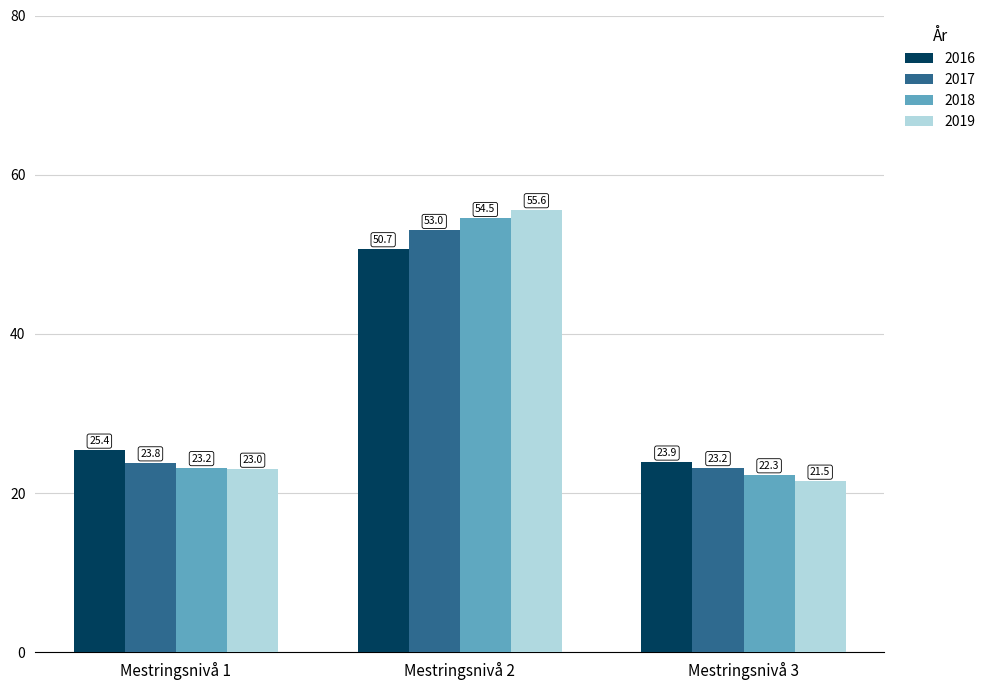

At which category is the sum across all series the highest?

Mestringsnivå 2